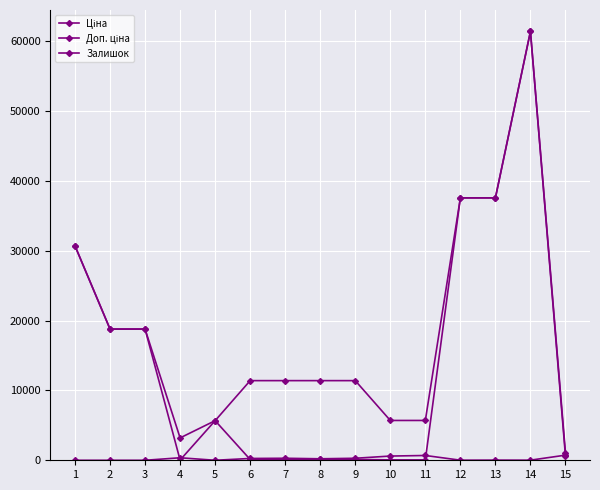

How many lines are shown in the chart?

3